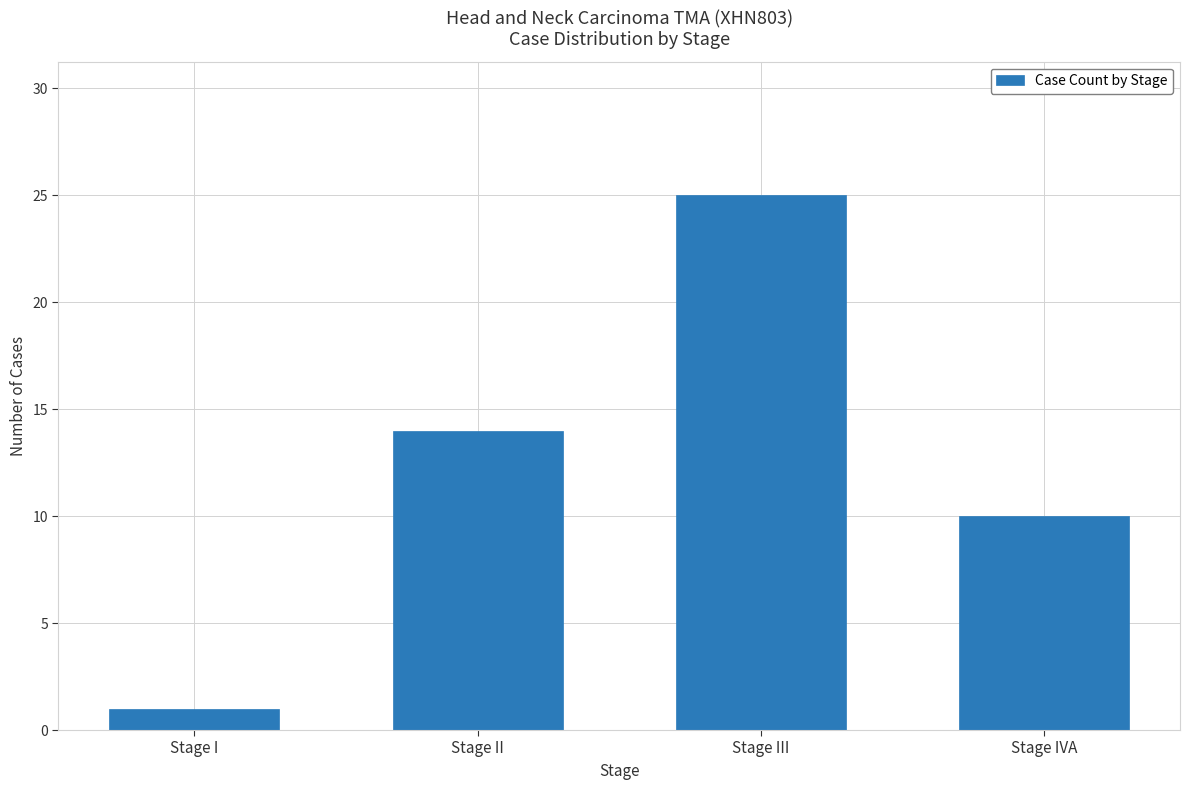

Rank the categories by value from highest to lowest.

Stage III, Stage II, Stage IVA, Stage I